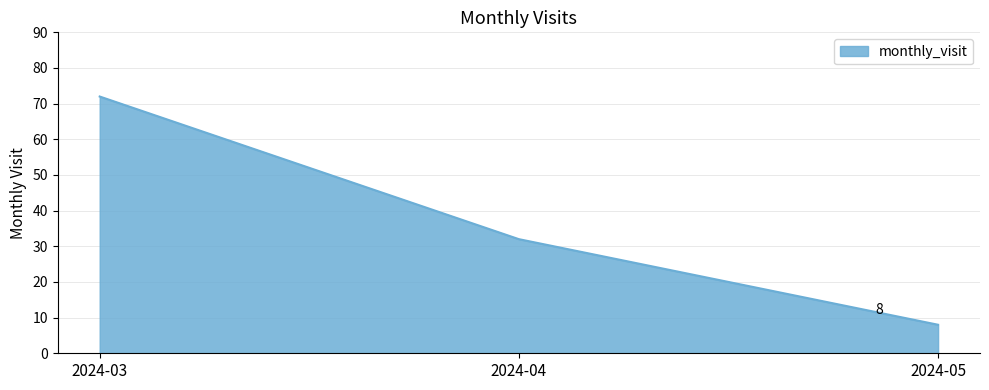

What is the greatest value displayed?

72